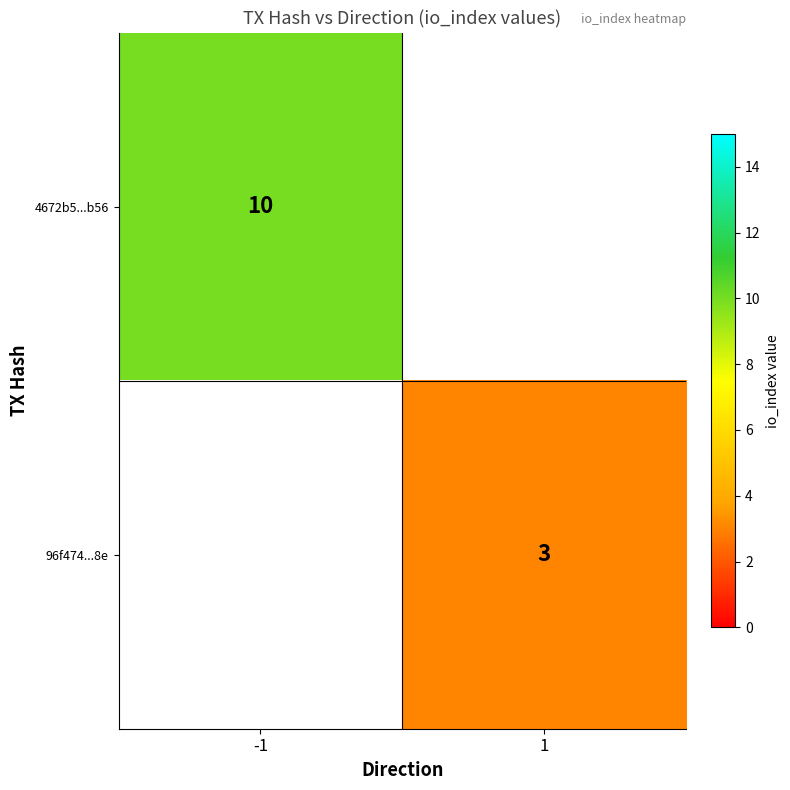

Is the value of 4672b5...b56 at -1 greater than the value of 96f474...8e at 1?

Yes